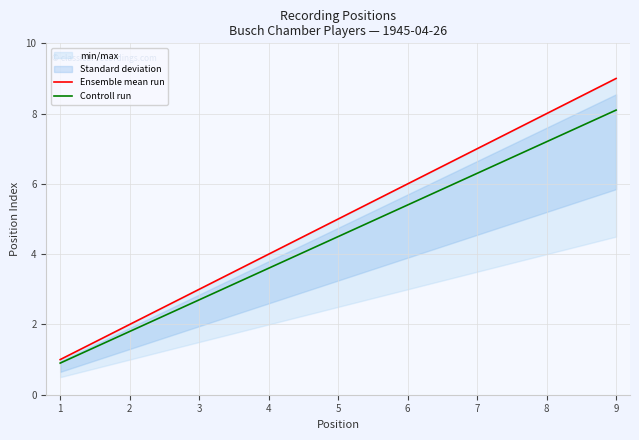

What is the value of the Ensemble mean run point at the 3rd from the left?

3.0